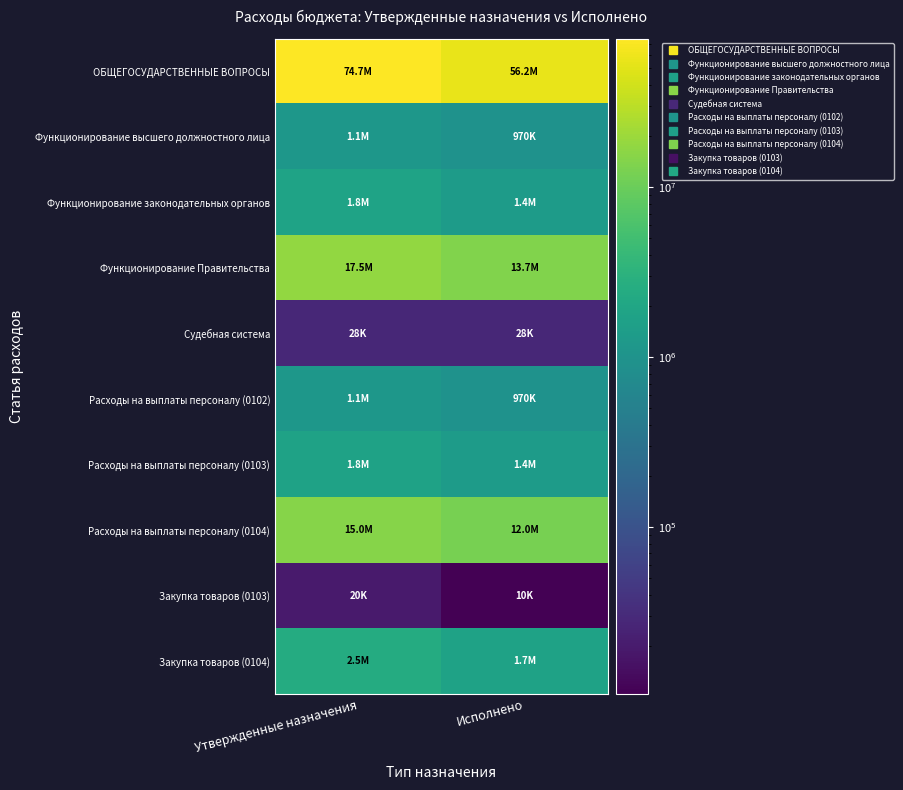

Reading right to left, what are all the values shown in this chart?

ОБЩЕГОСУДАРСТВЕННЫЕ ВОПРОСЫ: Исполнено=56159200.3	Утвержденные назначения=74672665.0
Функционирование высшего должностного лица: Исполнено=970293.1	Утвержденные назначения=1129000.0
Функционирование законодательных органов: Исполнено=1367237.7	Утвержденные назначения=1783400.0
Функционирование Правительства: Исполнено=13740660.8	Утвержденные назначения=17519500.0
Судебная система: Исполнено=27690.0	Утвержденные назначения=27700.0
Расходы на выплаты персоналу (0102): Исполнено=970293.1	Утвержденные назначения=1129000.0
Расходы на выплаты персоналу (0103): Исполнено=1355809.2	Утвержденные назначения=1760400.0
Расходы на выплаты персоналу (0104): Исполнено=12003420.1	Утвержденные назначения=15013800.0
Закупка товаров (0103): Исполнено=10400.0	Утвержденные назначения=20000.0
Закупка товаров (0104): Исполнено=1720326.0	Утвержденные назначения=2482700.0